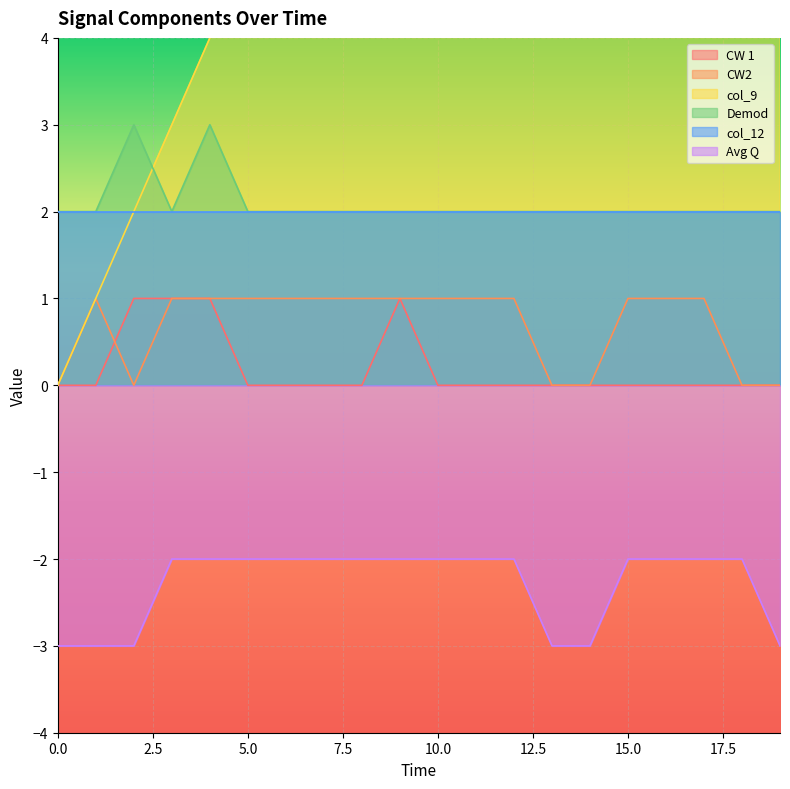

True or false: Avg Q and Demod cross at least once.

False